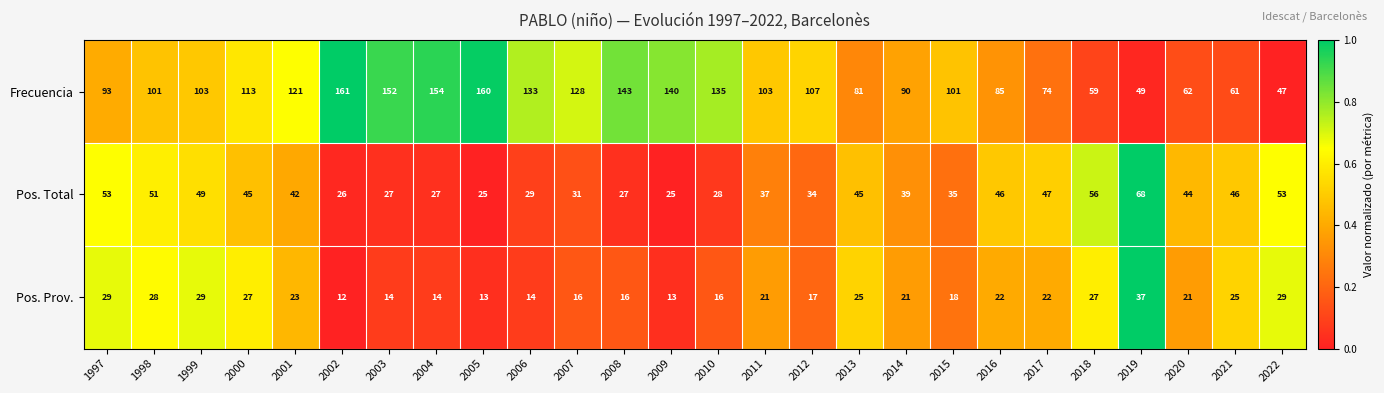

What is the difference between the highest and lowest values at 2002?

149